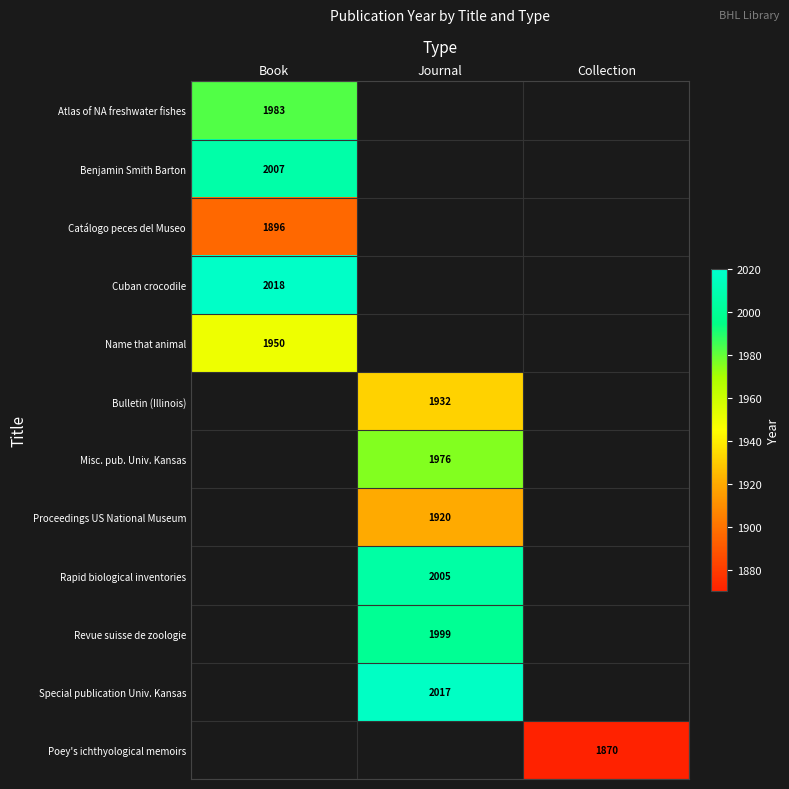

The Benjamin Smith Barton series shows 2007 at Book. True or false?

True